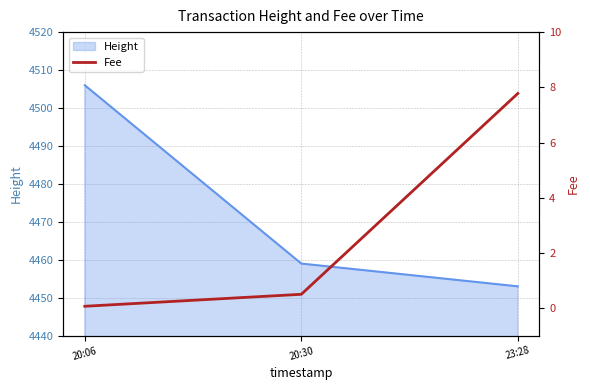

What is the highest value of the Height series?

4506